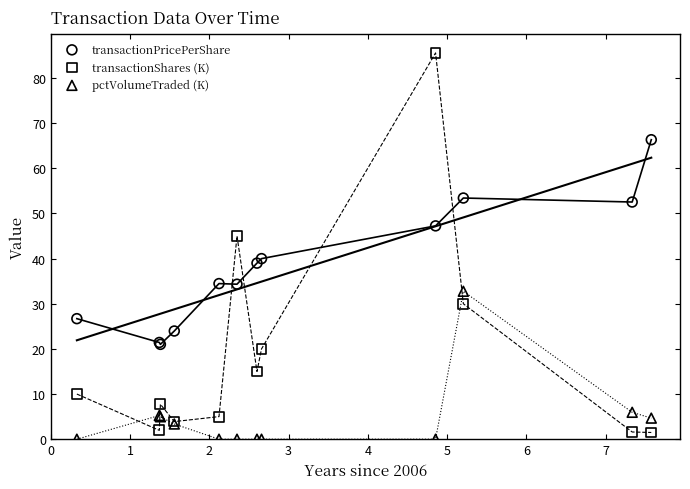

Which series has the largest Y range (max minus min)?

transactionShares (K)